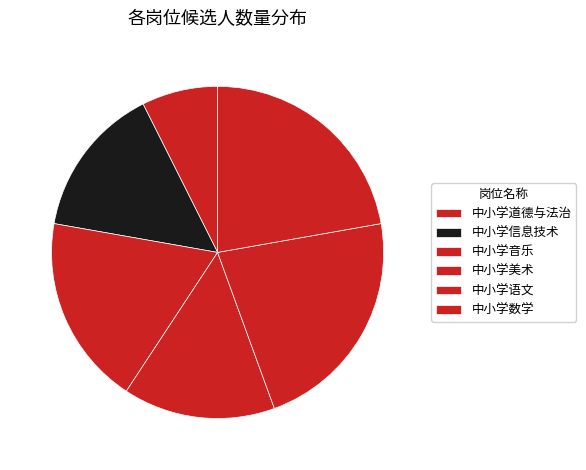

Count the number of slices in the pie.

6